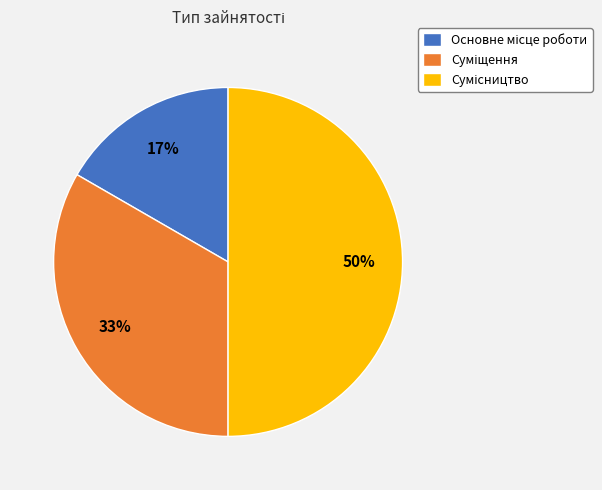

To the nearest percent, what is the average slice percentage?

33%